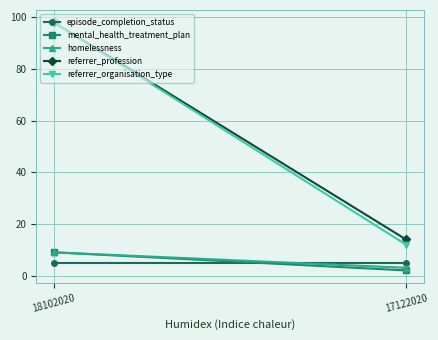

How many data points does each series have?

2